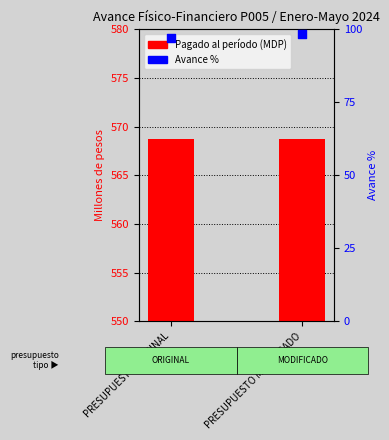

Which series contains the highest Y value?

Pagado al período (Millones de pesos)